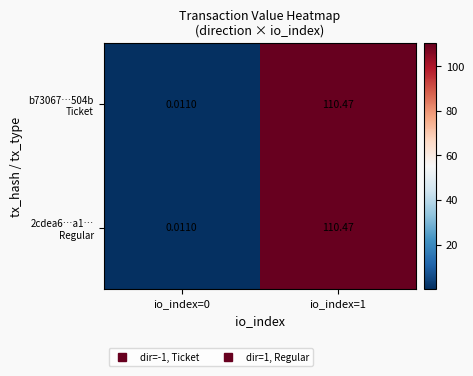

At how many categories does at least one series exceed 78?

1